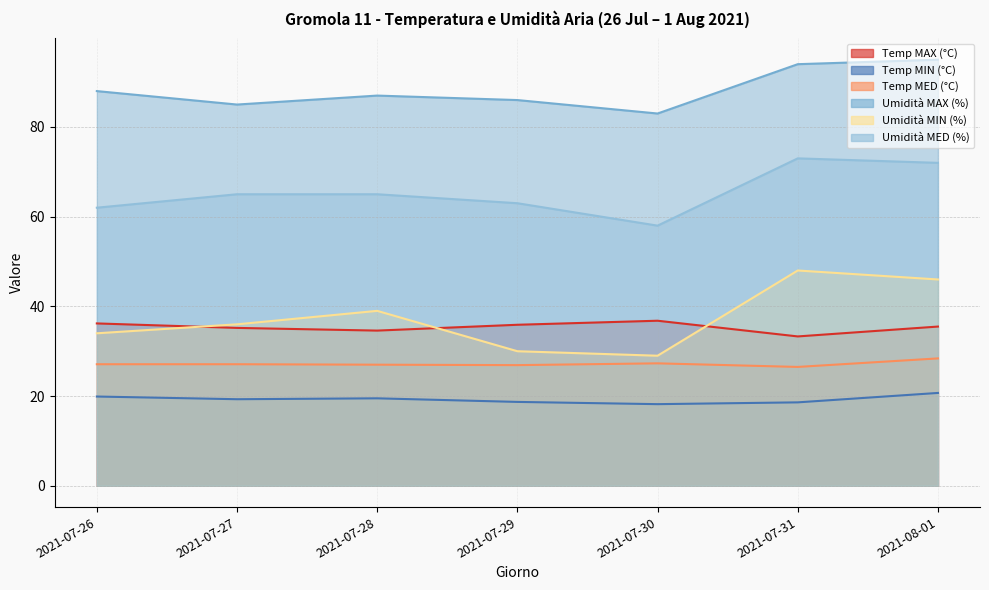

True or false: Temp MAX (°C) and Temp MIN (°C) intersect in this chart.

False